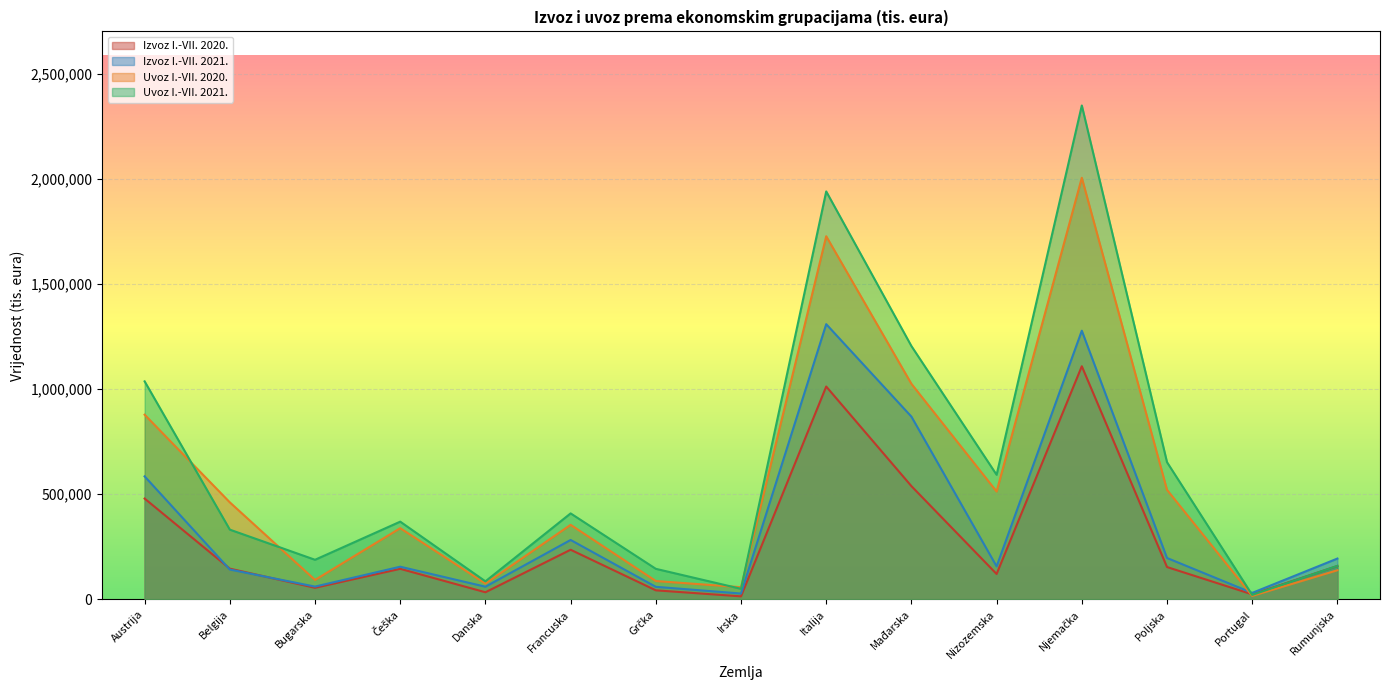

What position from the right is Portugal?

2